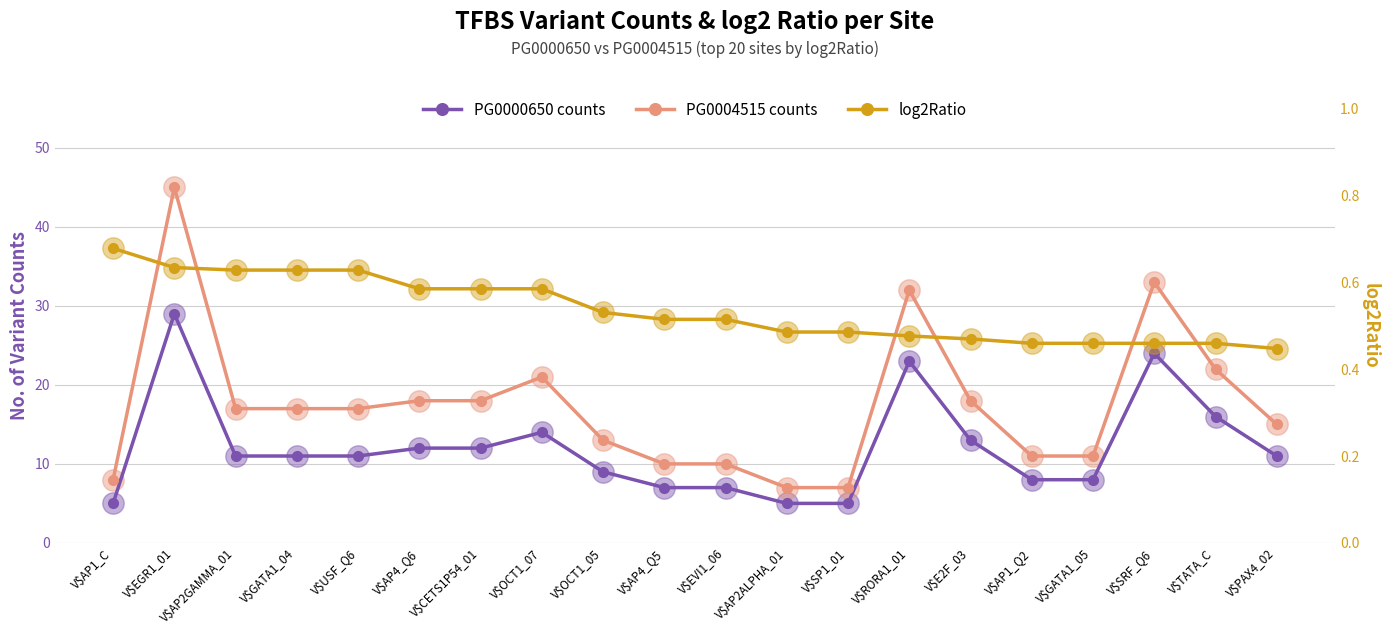

Which series changed the most between V$AP1_C and V$EGR1_01?

PG0004515 counts